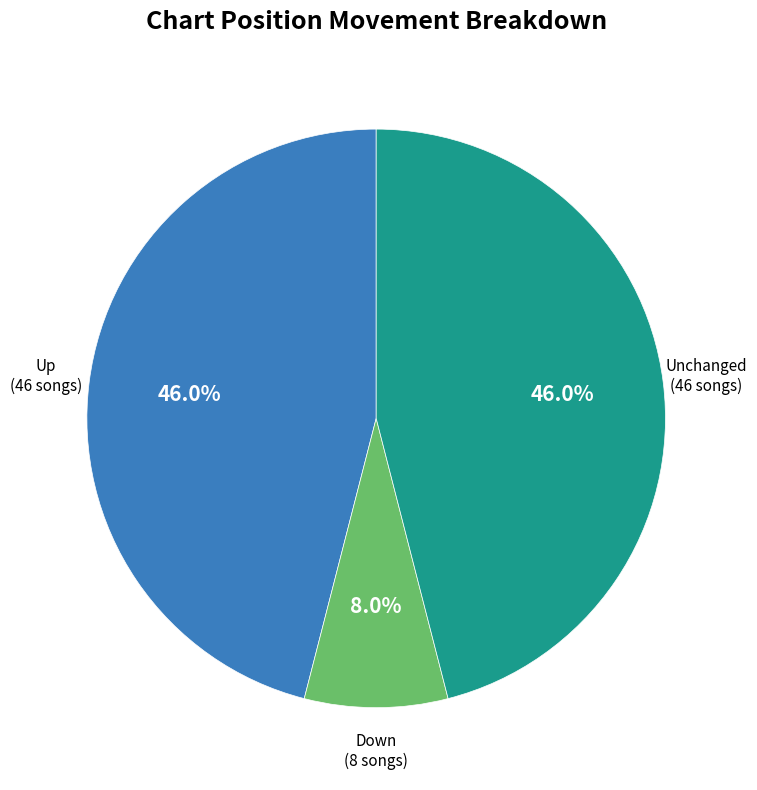

Does any single category account for the majority?

No